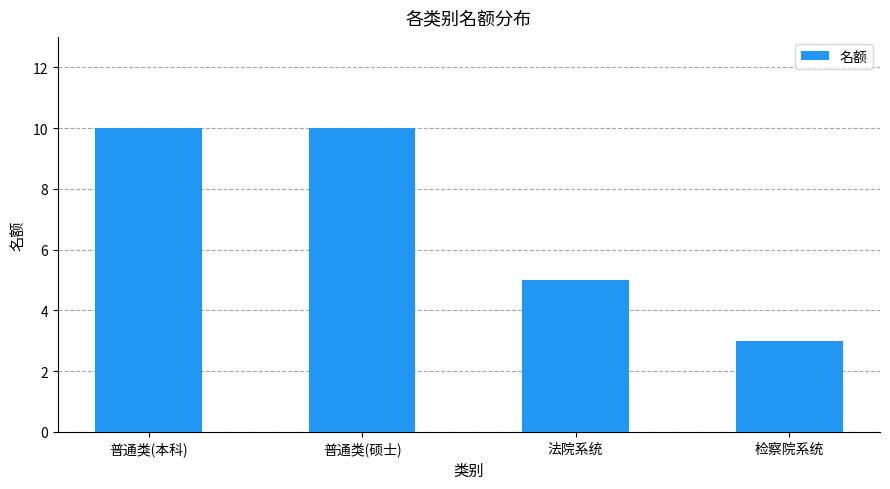

Reading left to right, what are all the values shown in this chart?

10	10	5	3